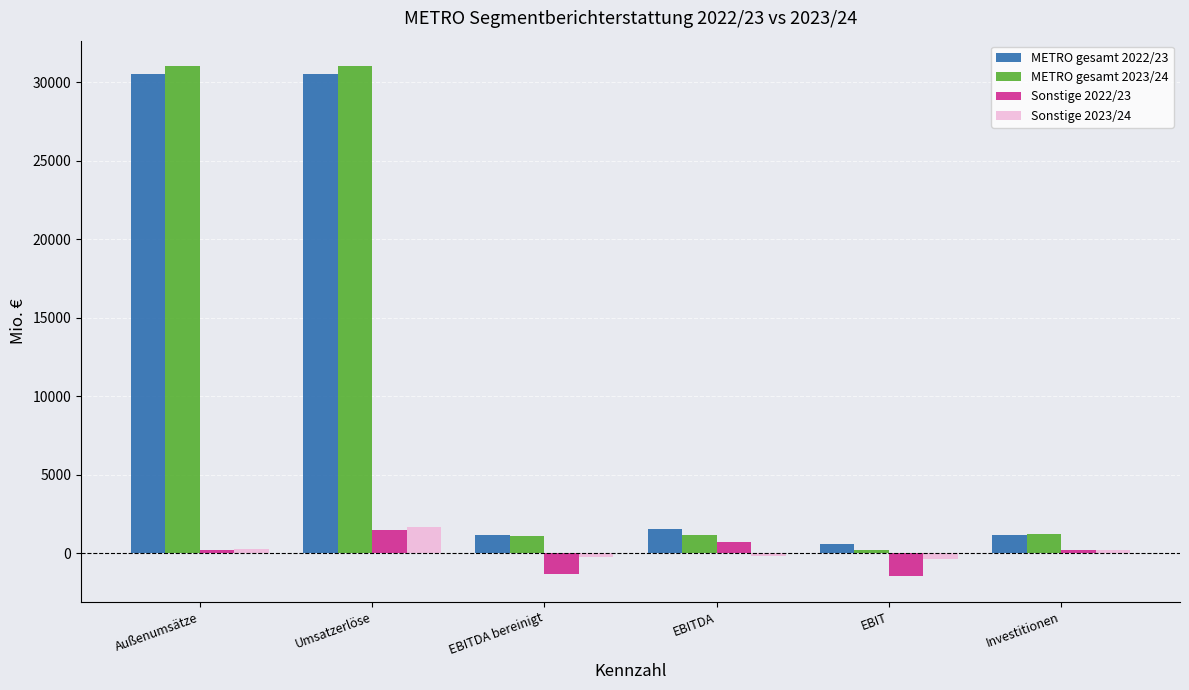

What is the value of the Sonstige 2023/24 bar at the 5th from the left?

-365